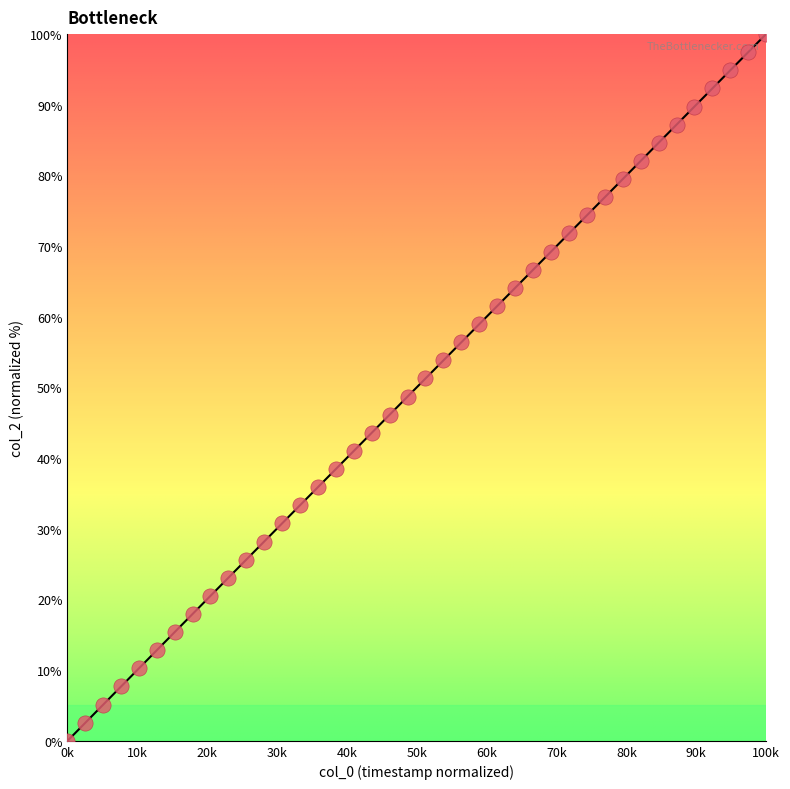

What is the range of X values (max minus min)?

100000.0